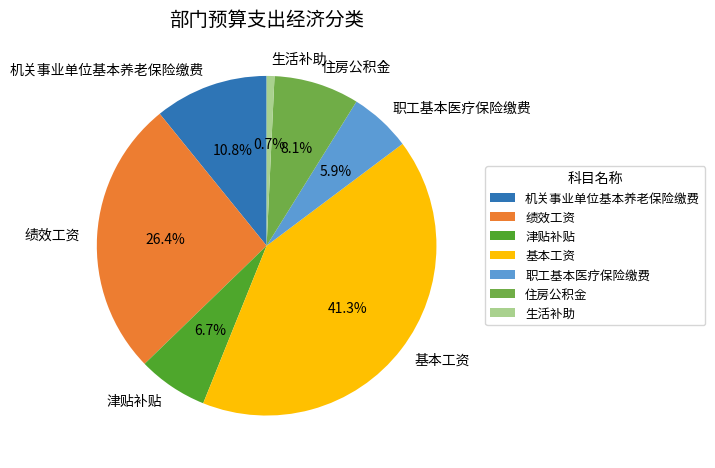

To the nearest percent, what percentage of the pie is 生活补助?

1%